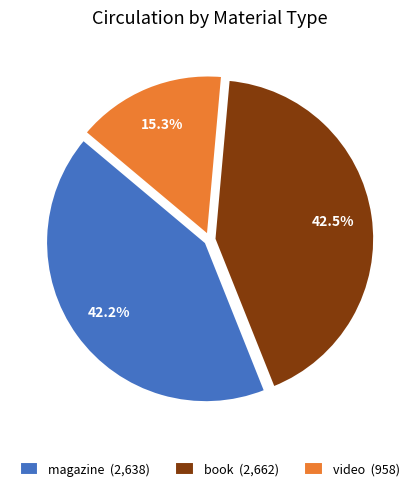

To the nearest percent, what is the difference between the video and magazine slice percentages?

27%